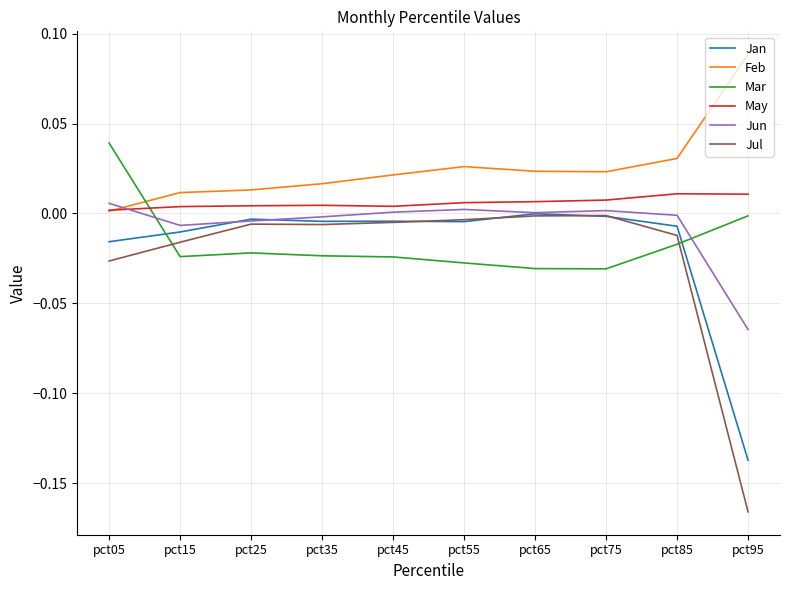

Which series has the largest total across all categories?

Feb